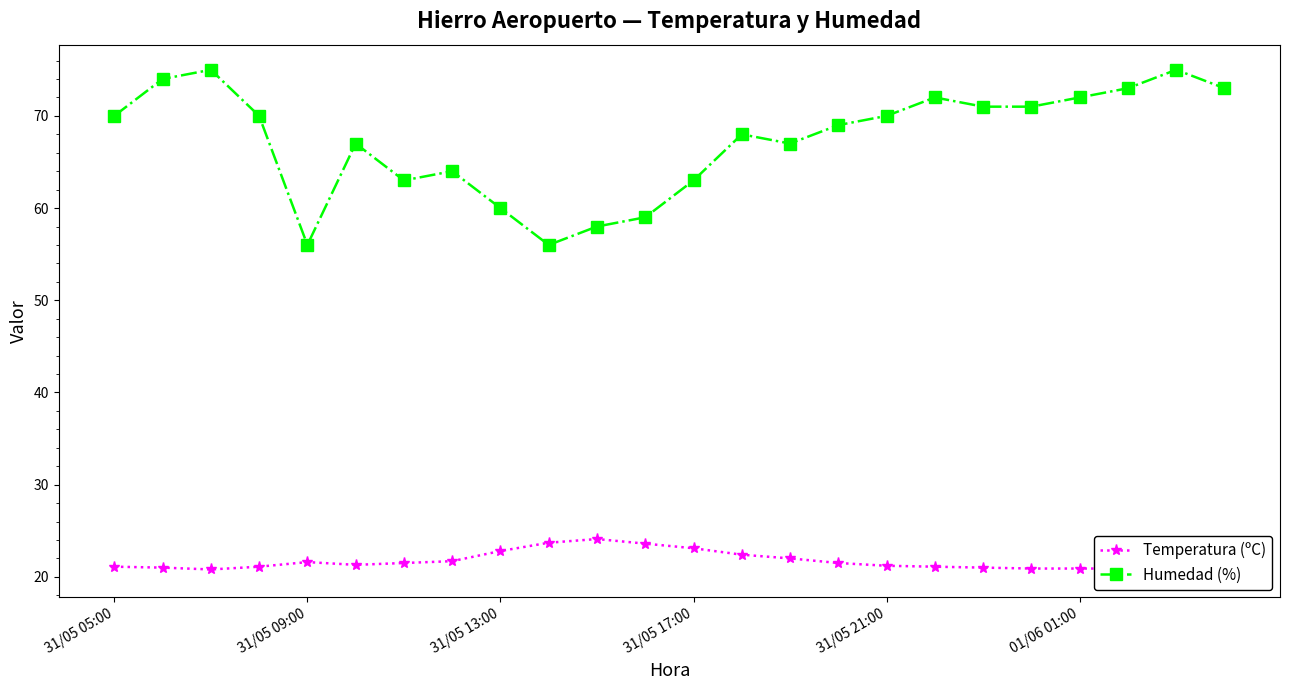

At how many categories does at least one series exceed 27?

24